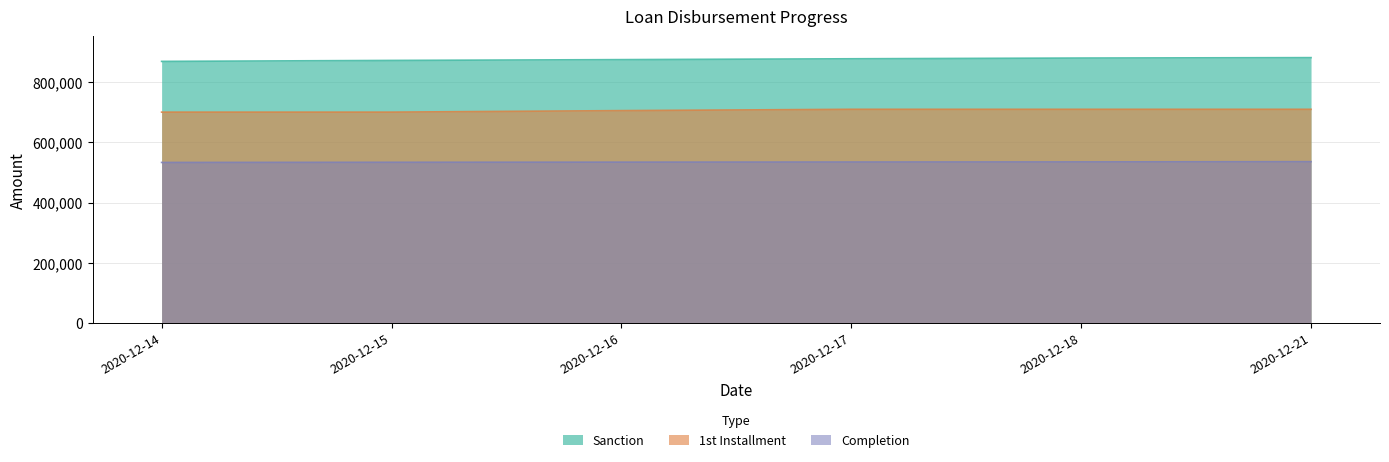

Which series has the widest spread of values?

Sanction